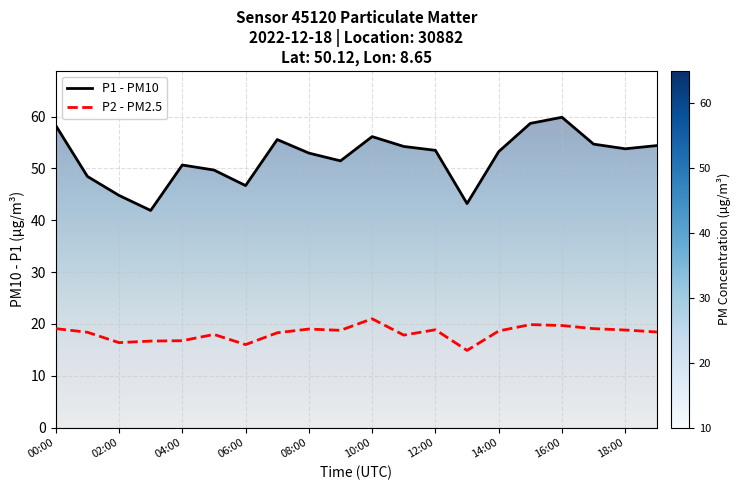

What is the sum of all P2 values?

364.7